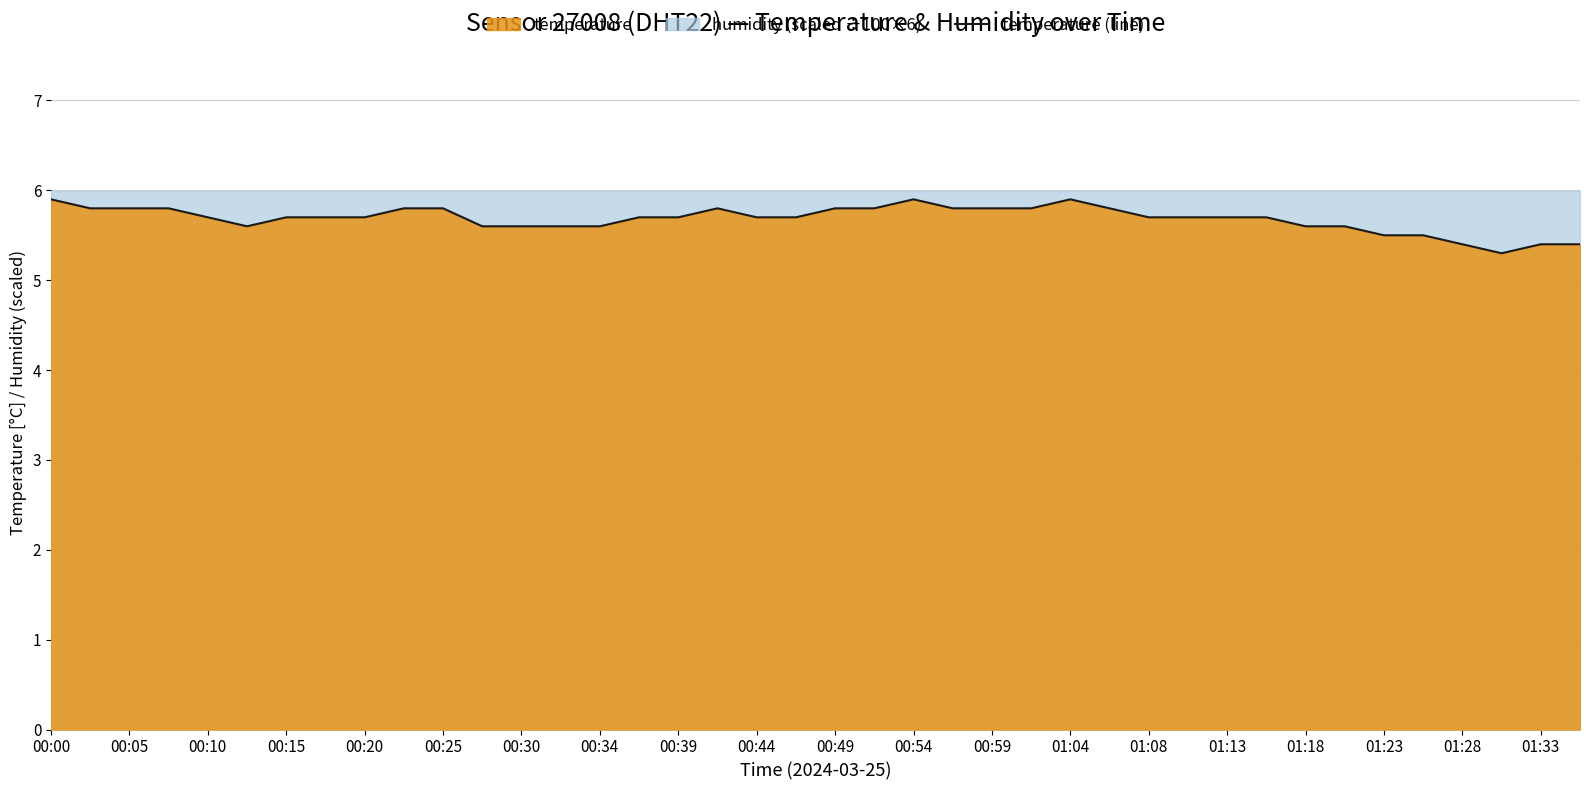

Is it true that the value at 37 is 7.1?

False